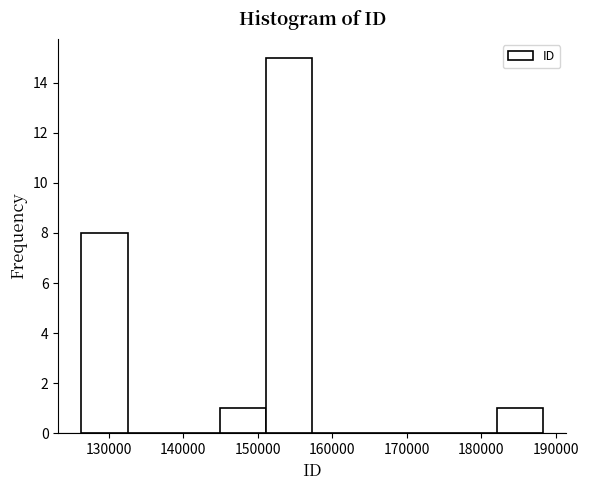

Reading left to right, list every bar in this chart as the range it spans on the x-axis followed by its height. Neither the bar edges nor the heights are printed on the chart, so give them approximately, as read against the axes.

126000 to 133000: 8
133000 to 139000: 0
139000 to 145000: 0
145000 to 151000: 1
151000 to 157000: 15
157000 to 164000: 0
164000 to 170000: 0
170000 to 176000: 0
176000 to 182000: 0
182000 to 188000: 1